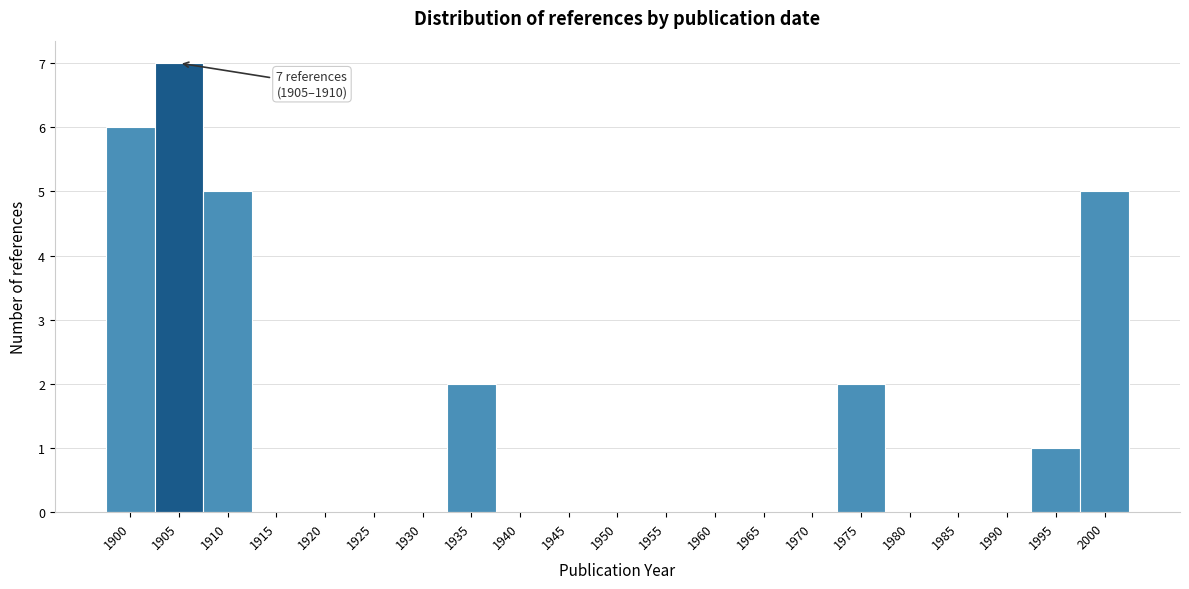

Reading left to right, extract all data points from this chart.

1900=6	1905=7	1910=5	1915=0	1920=0	1925=0	1930=0	1935=2	1940=0	1945=0	1950=0	1955=0	1960=0	1965=0	1970=0	1975=2	1980=0	1985=0	1990=0	1995=1	2000=5